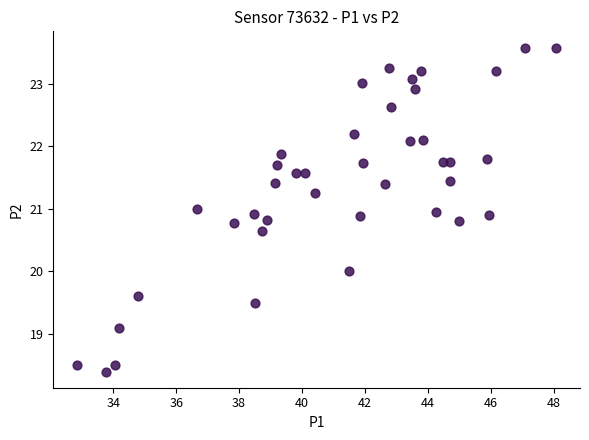

What is the range of Y values (max minus min)?

5.2